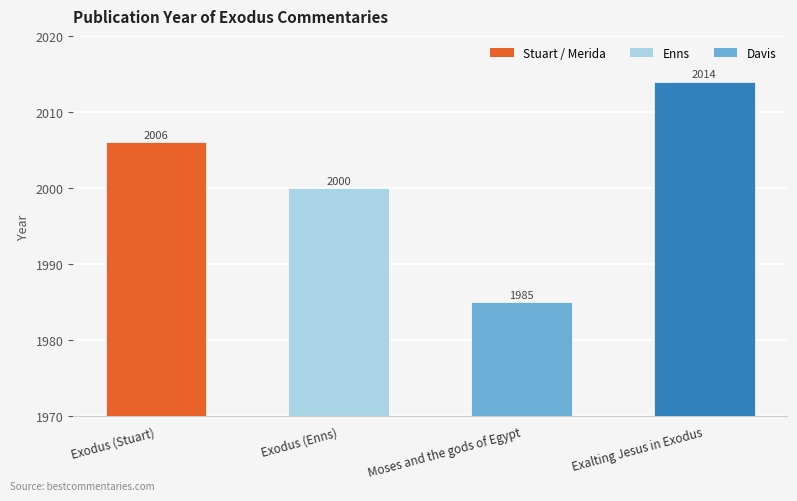

What value does the data have at Exalting Jesus in Exodus?

2014